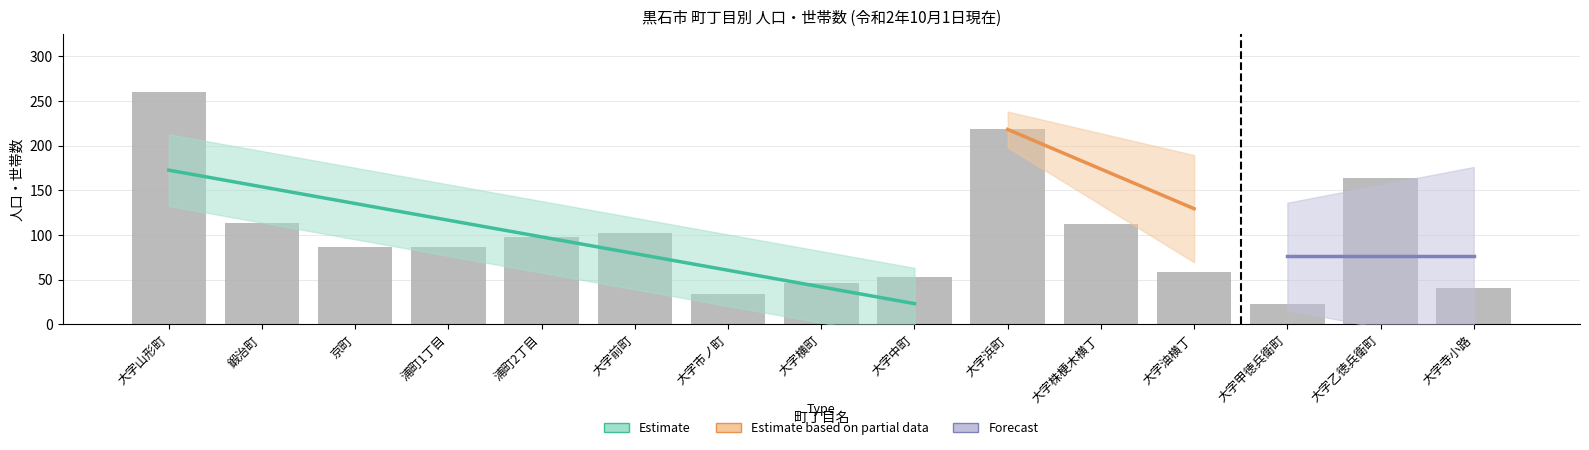

Between 浦町2丁目 and 大字乙徳兵衛町, which is larger?

大字乙徳兵衛町